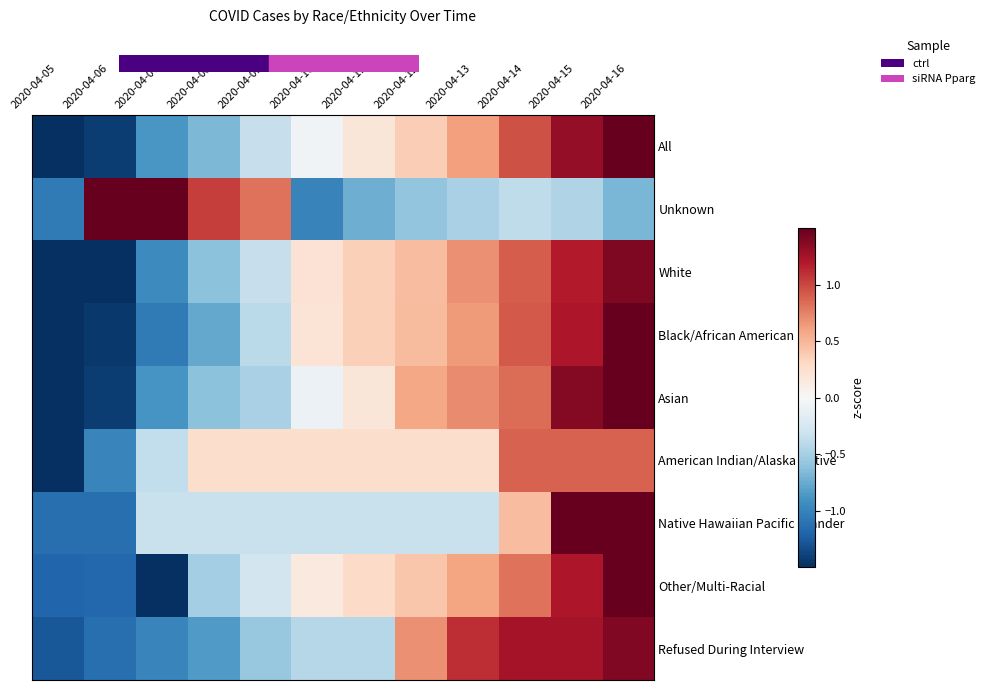

At which category is the sum across all series the highest?

2020-04-16